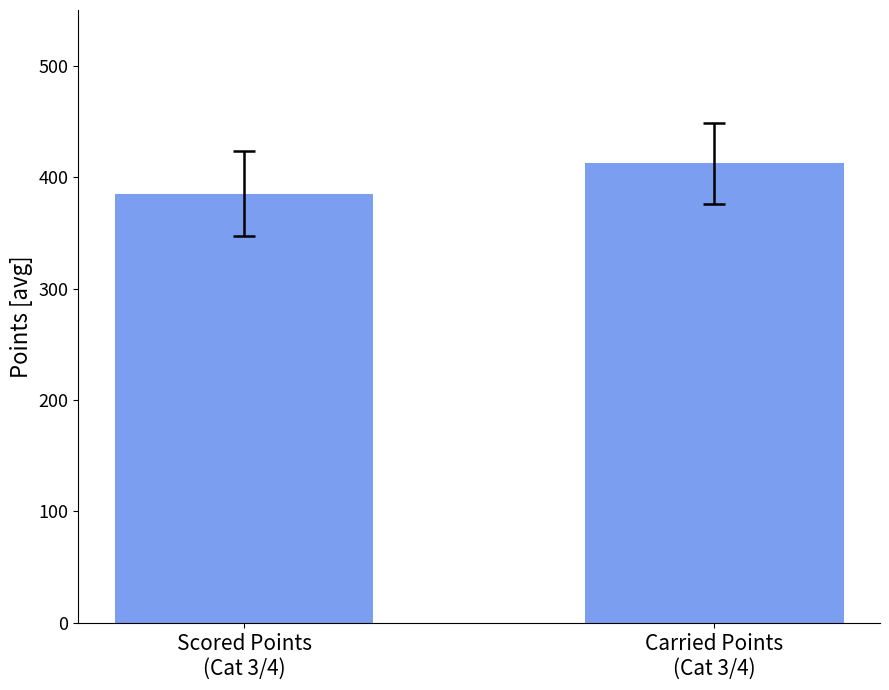

At which category does the chart reach its minimum across all series?

Scored Points
(Cat 3/4)